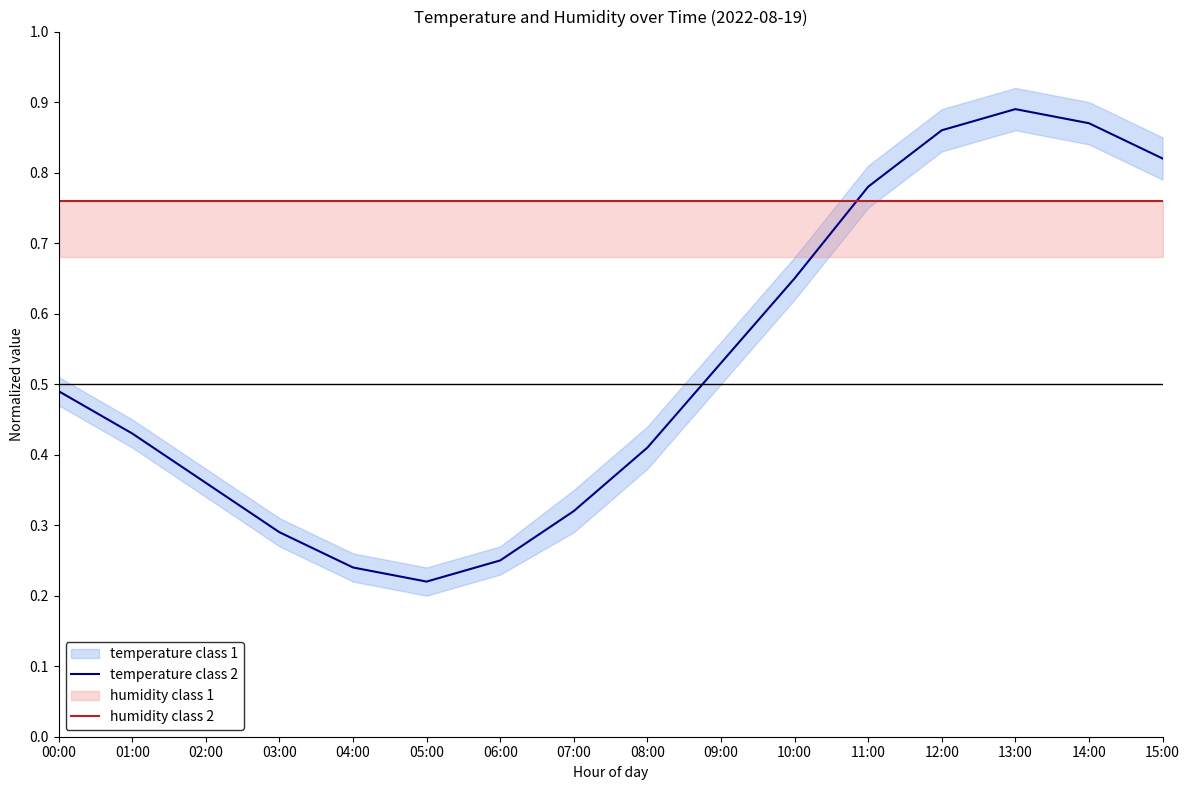

At how many categories does at least one series exceed 0?

16